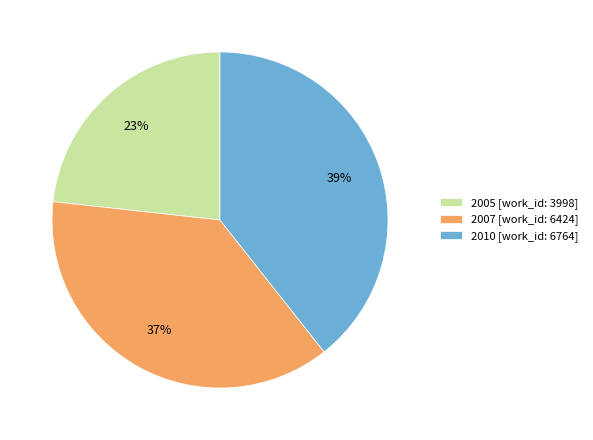

Which slice is the largest?

2010